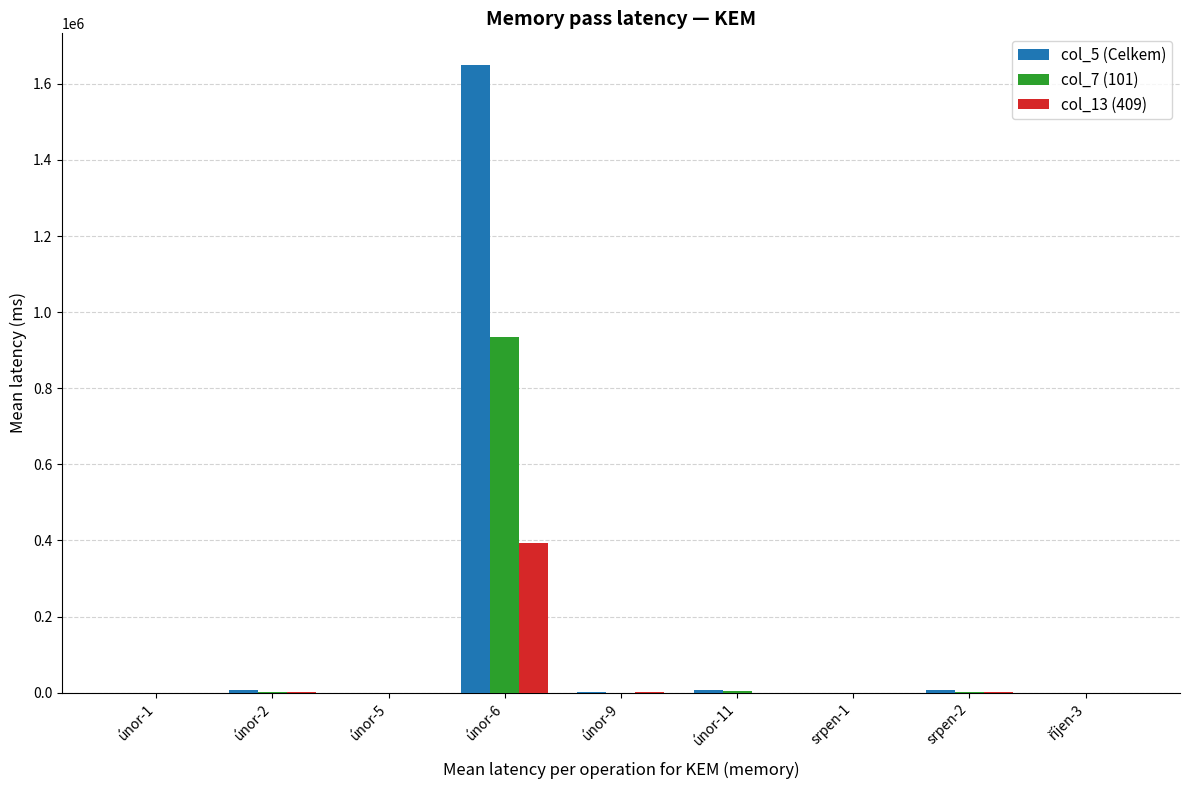

What is the sum of all col_7 (101) values?

944254.7